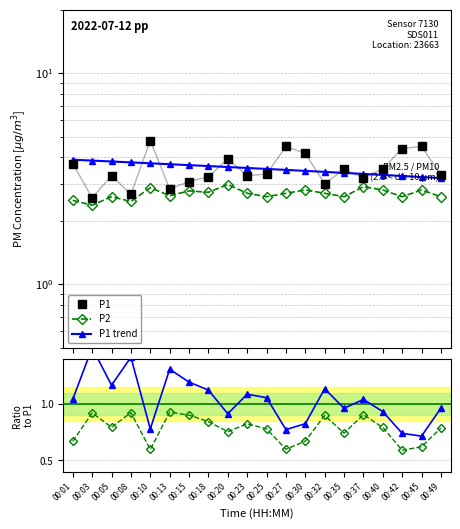

How many P2/P1 values are between 0 and 1?

20